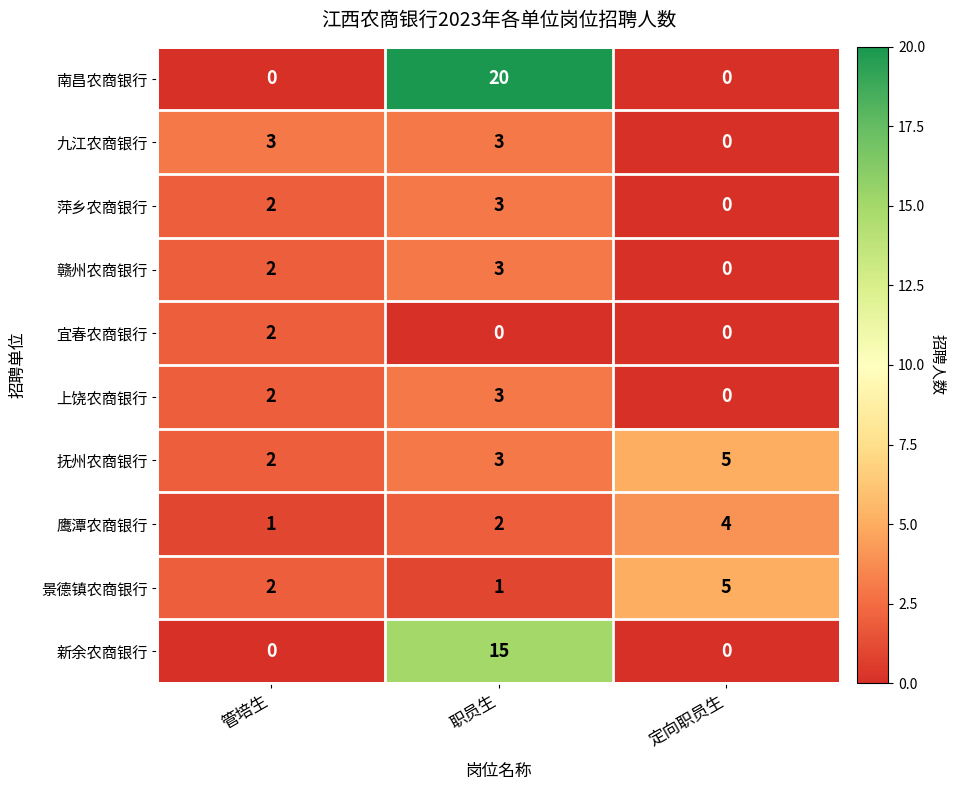

How many series are shown in this chart?

10